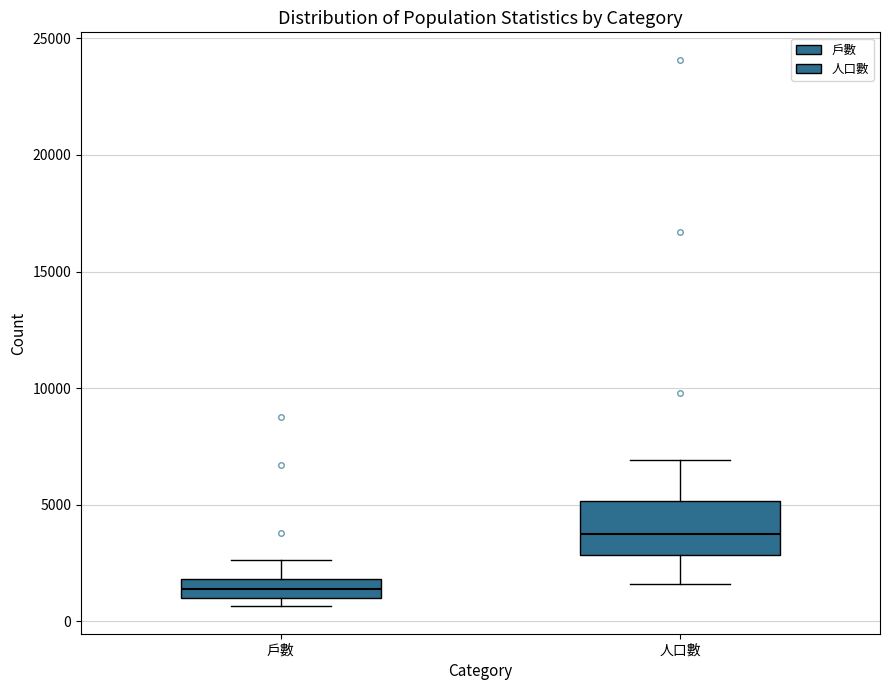

Which box is the tallest, from its lower edge to its upper edge?

人口數